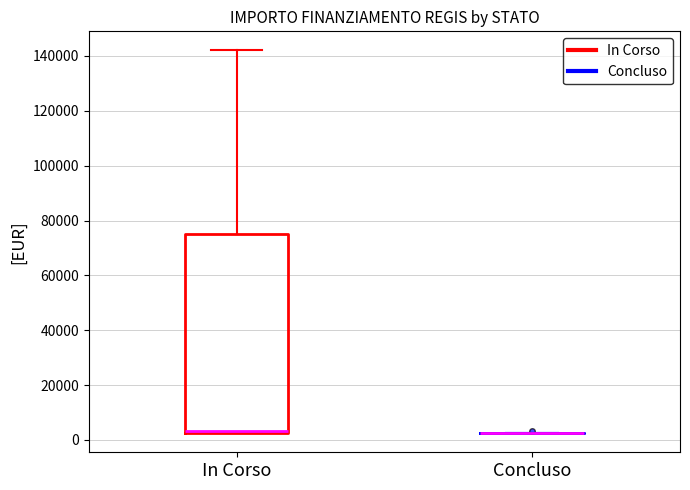

Reading left to right, read every box against the y-axis: the position of its median line, the range the box covers, and the ends of its whiskers. The values are not printed on the chart, so give them approximately, as read against the axis.

In Corso: median 4000, box 2000 to 74000, whiskers 2000 to 142000
Concluso: box collapsed to a line at 2000, whiskers 2000 to 2000